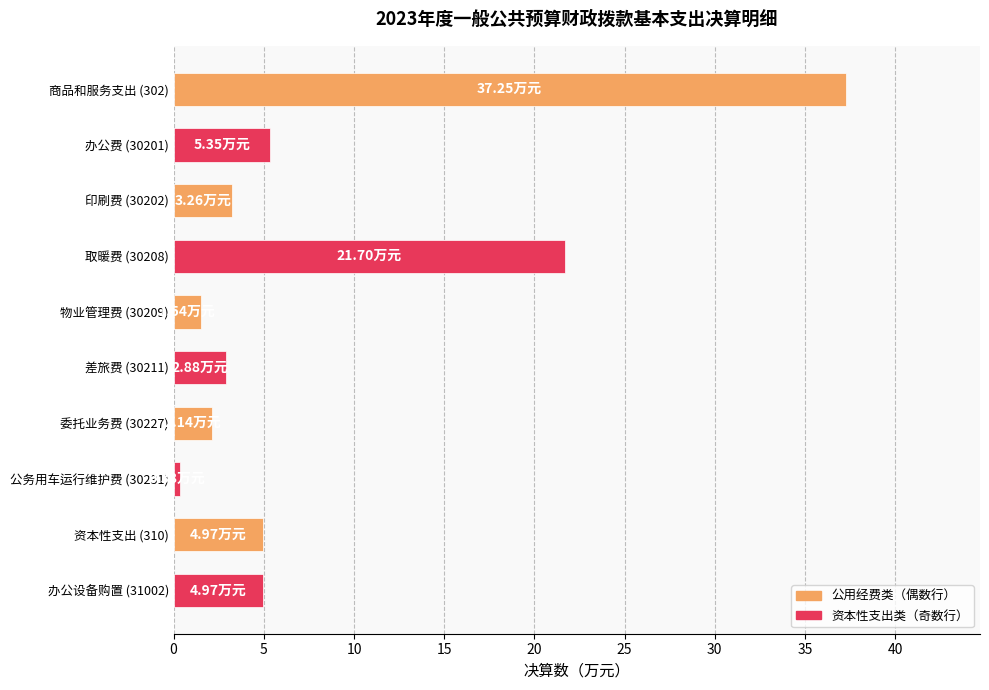

Which has a higher value, 取暖费 (30208) or 印刷费 (30202)?

取暖费 (30208)